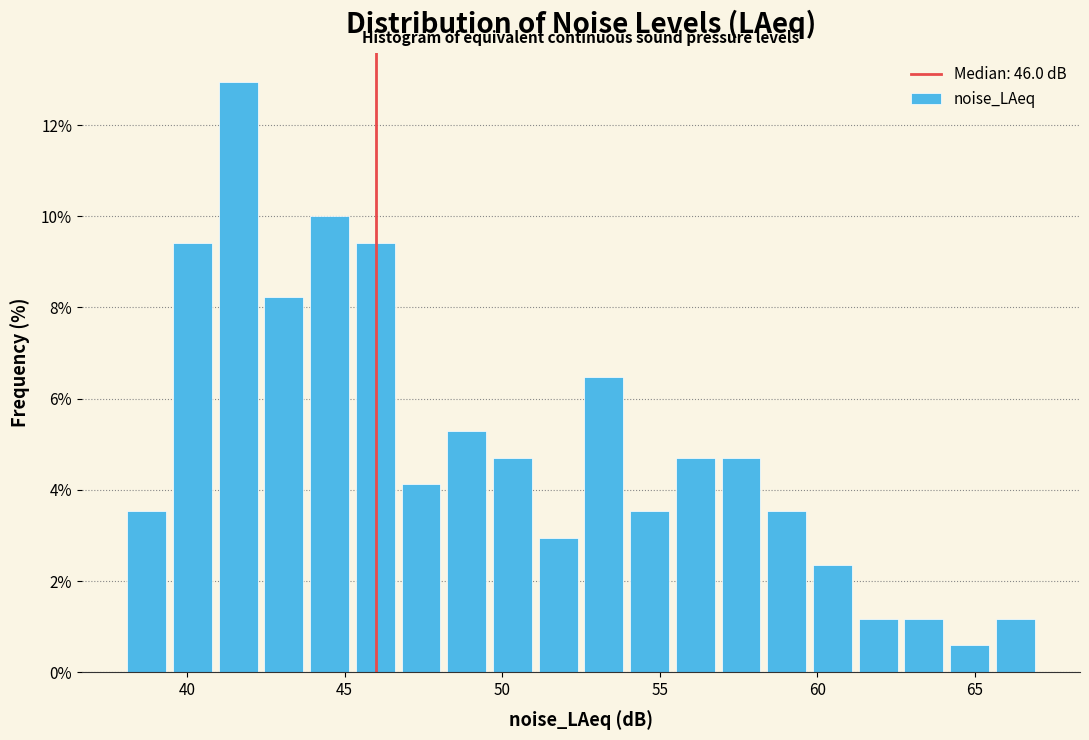

Read against the x-axis, roughly where is the centre of the tallest bar?

41.5